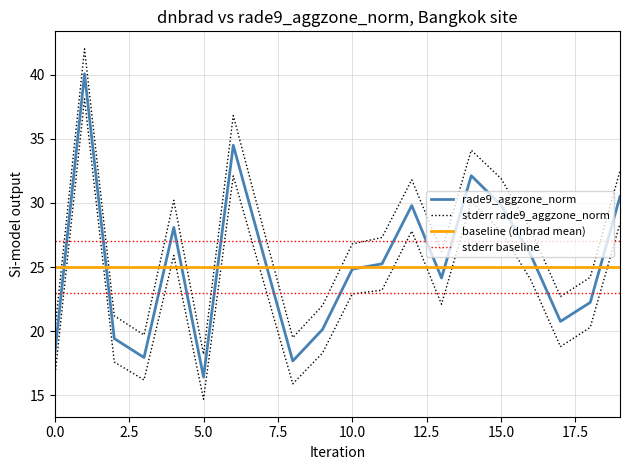

True or false: stderr baseline and baseline (dnbrad mean) cross at least once.

False